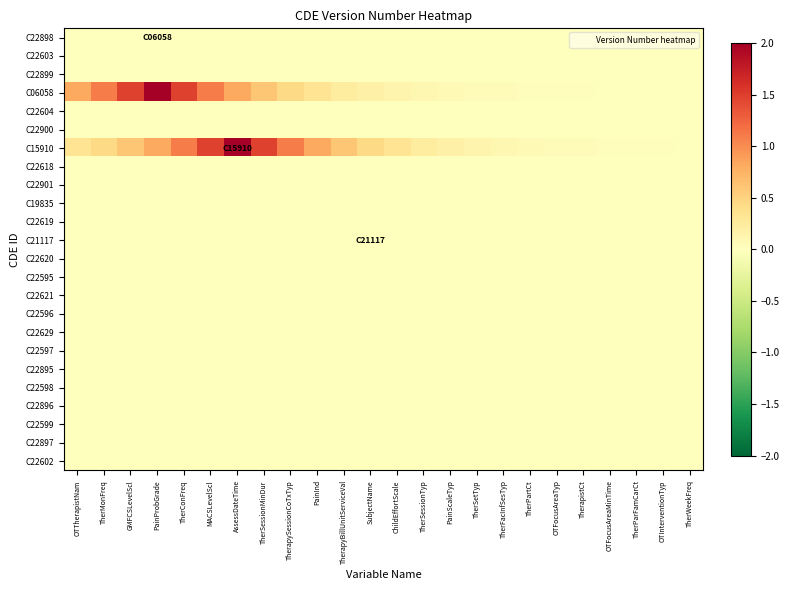

What is the spread (max minus min) of values at TherPartCt?

0.1